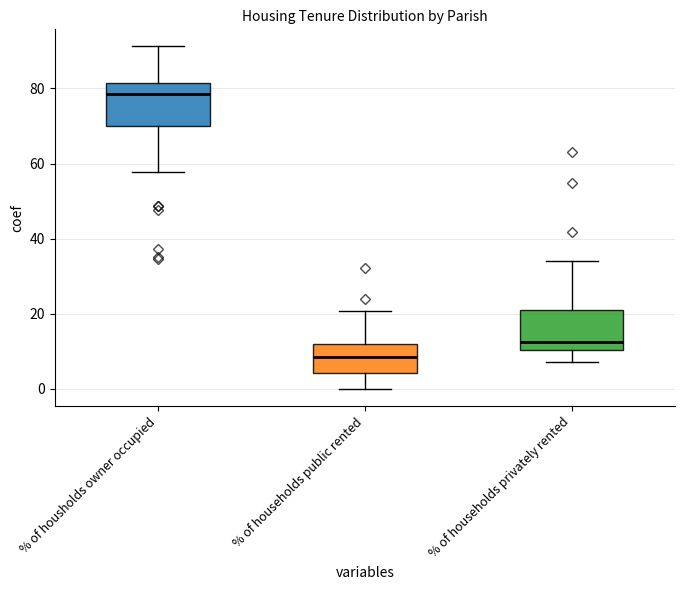

Reading left to right, read every box against the y-axis: the position of its median line, the range the box covers, and the ends of its whiskers. The values are not printed on the chart, so give them approximately, as read against the axis.

% of housholds owner occupied: median 78, box 70 to 82, whiskers 58 to 92
% of households public rented: median 8, box 4 to 12, whiskers 0 to 20
% of households privately rented: median 12, box 10 to 22, whiskers 8 to 34